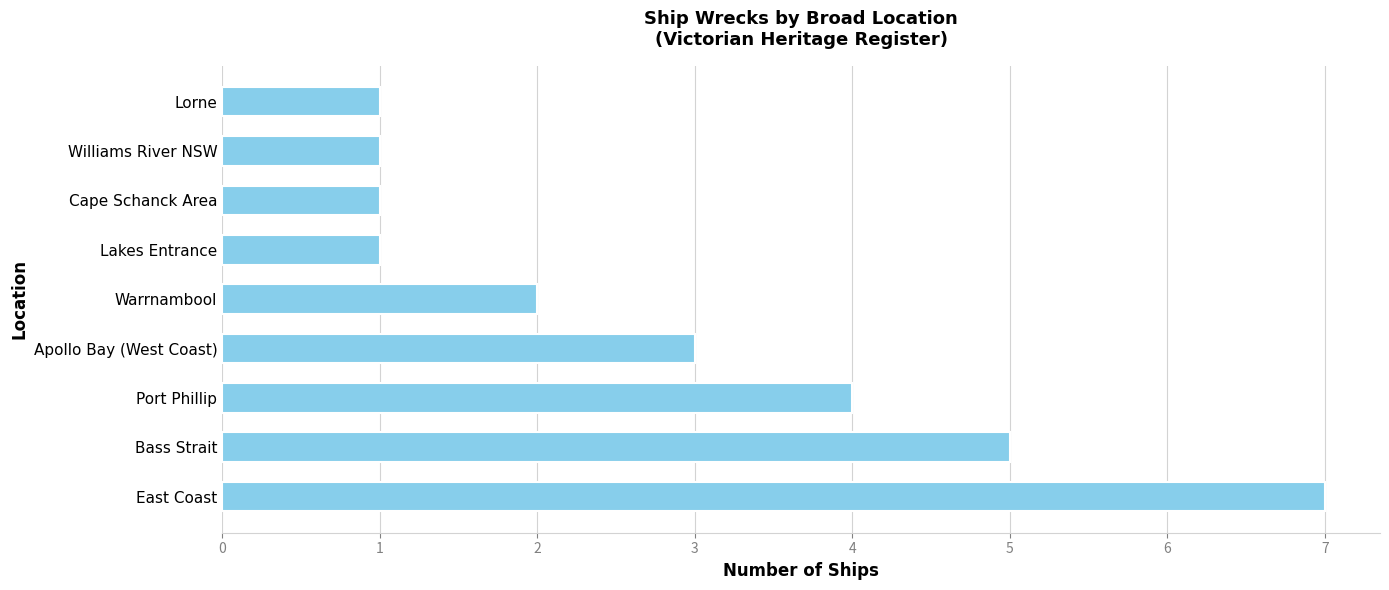

Does the chart contain stacked bars?

No